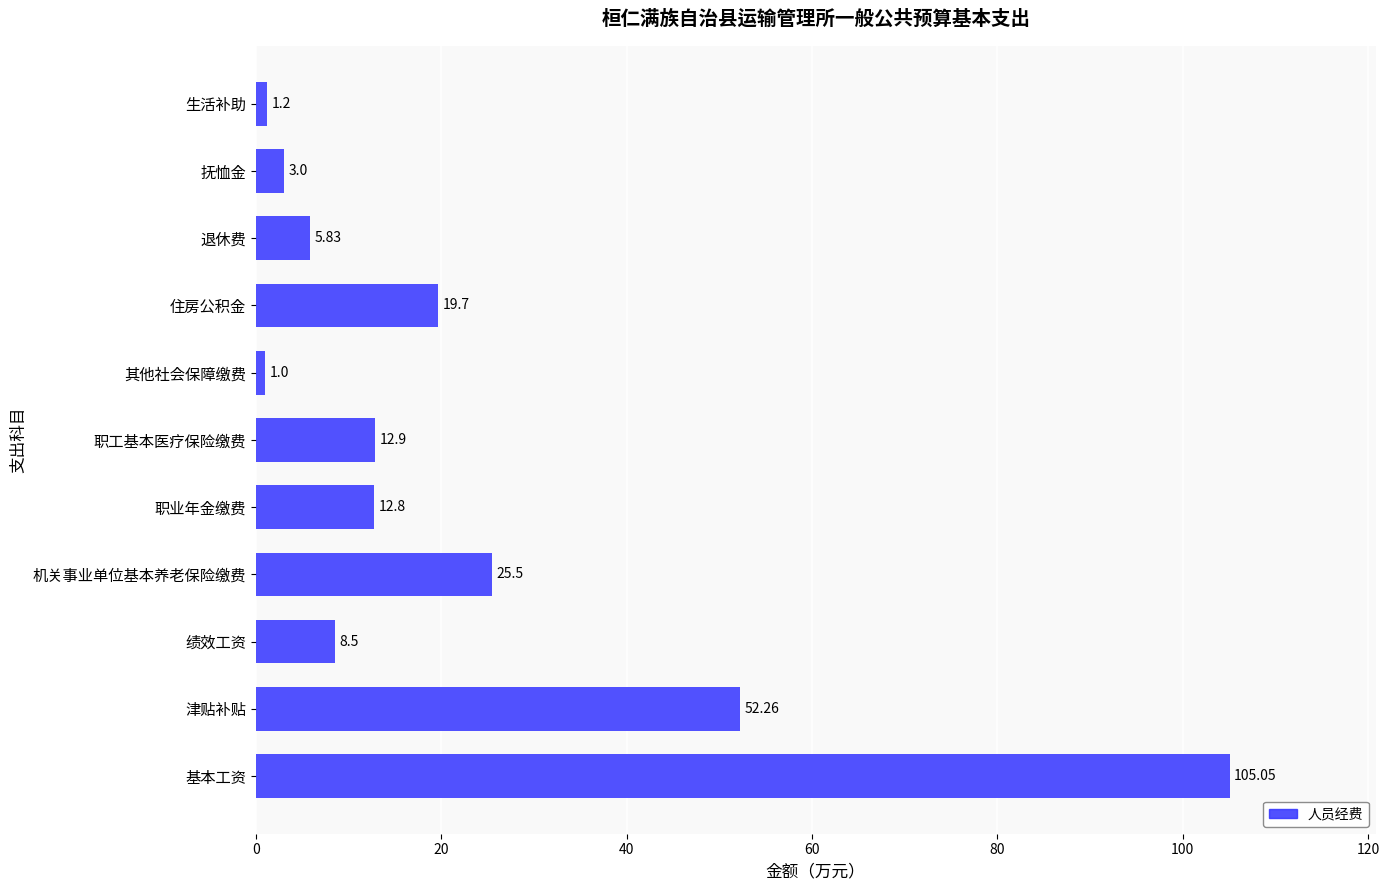

Where is the data nearest to the value 53?

津贴补贴